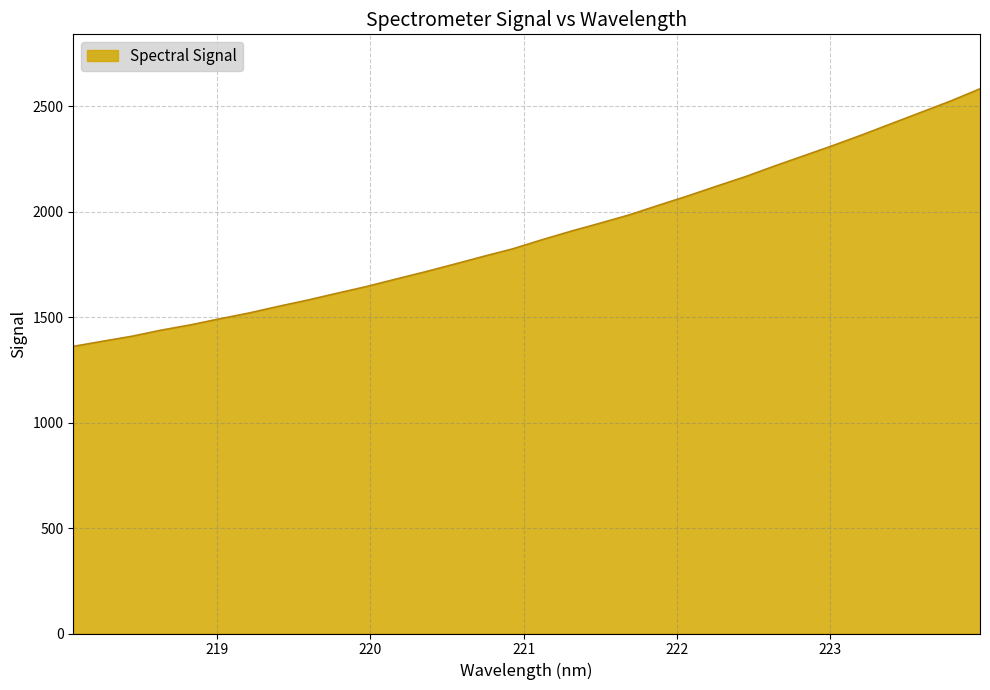

What is the greatest value displayed?

2581.5